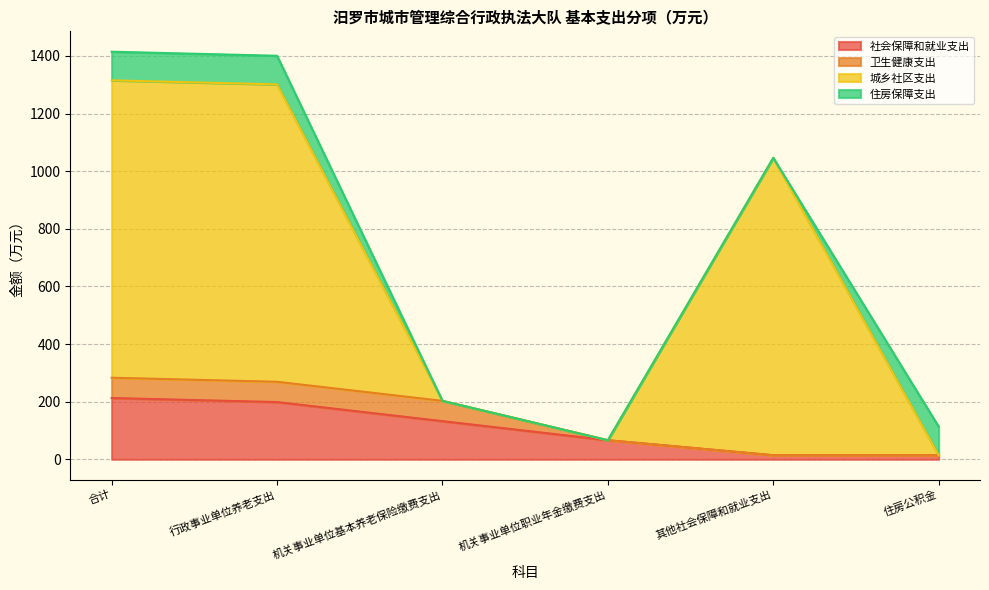

What is the difference between the second highest and second lowest values in the 社会保障和就业支出 series?

184.6